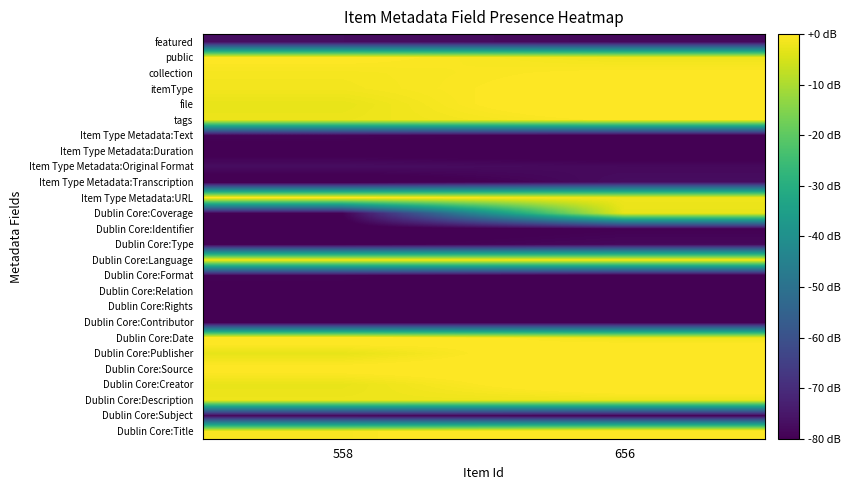

At which category is the sum across all series the highest?

656